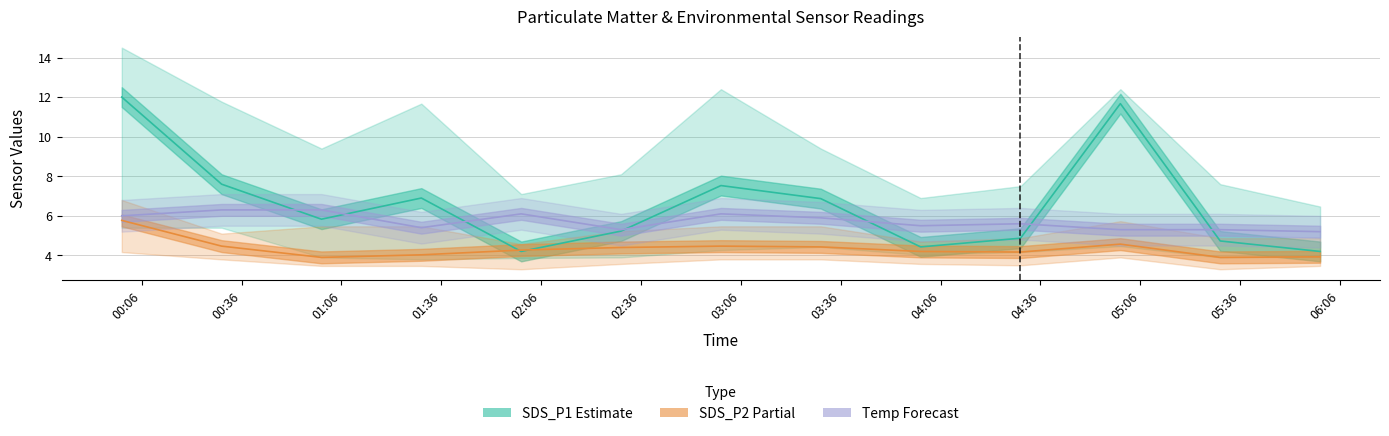

Which category has the highest value across all series?

00:06